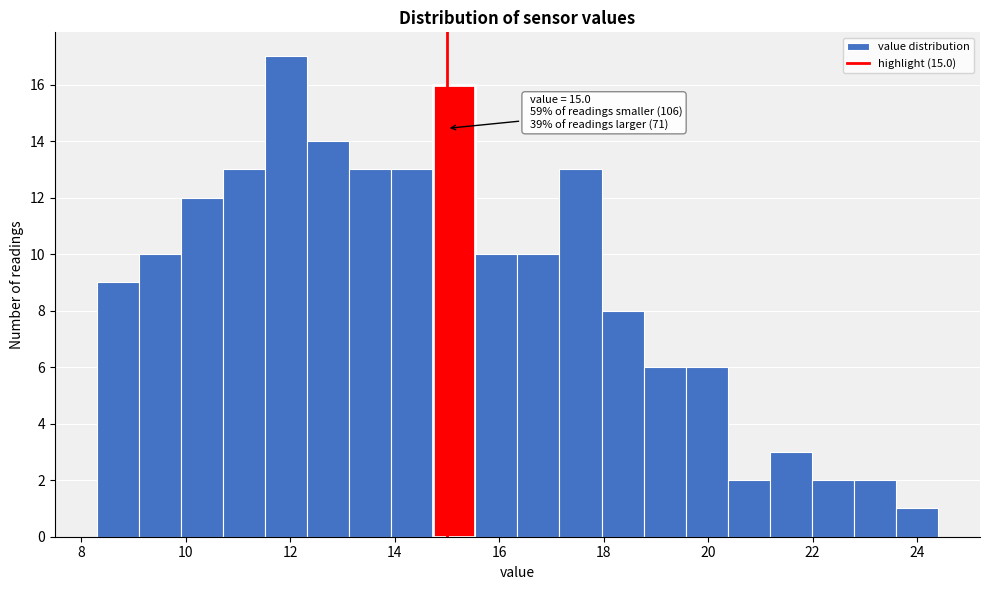

Which range on the x-axis has the tallest bar?

11.6 to 12.4